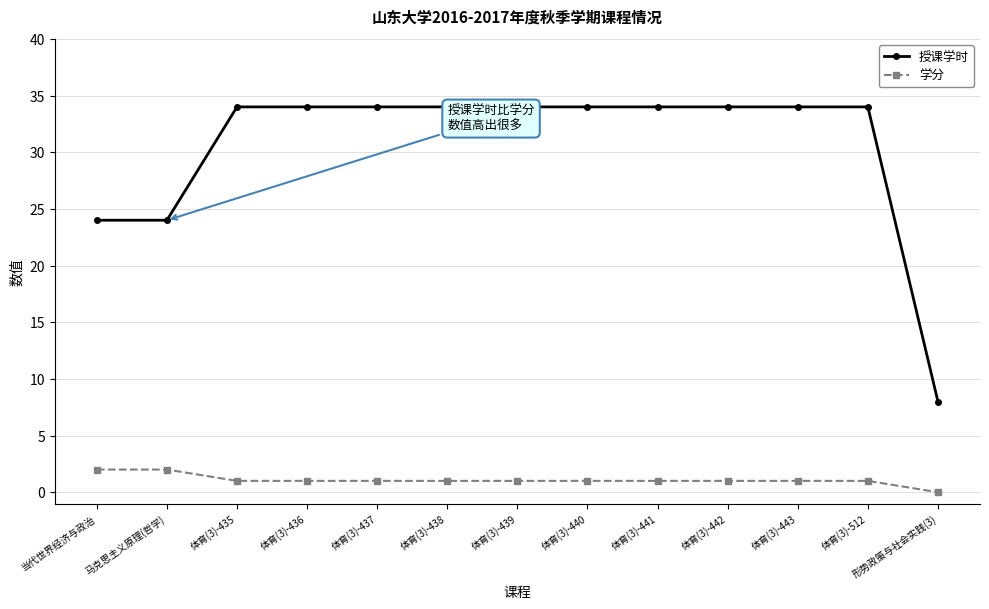

Reading right to left, what are all the values shown in this chart?

授课学时: 8	34	34	34	34	34	34	34	34	34	34	24	24
学分: 0	1	1	1	1	1	1	1	1	1	1	2	2